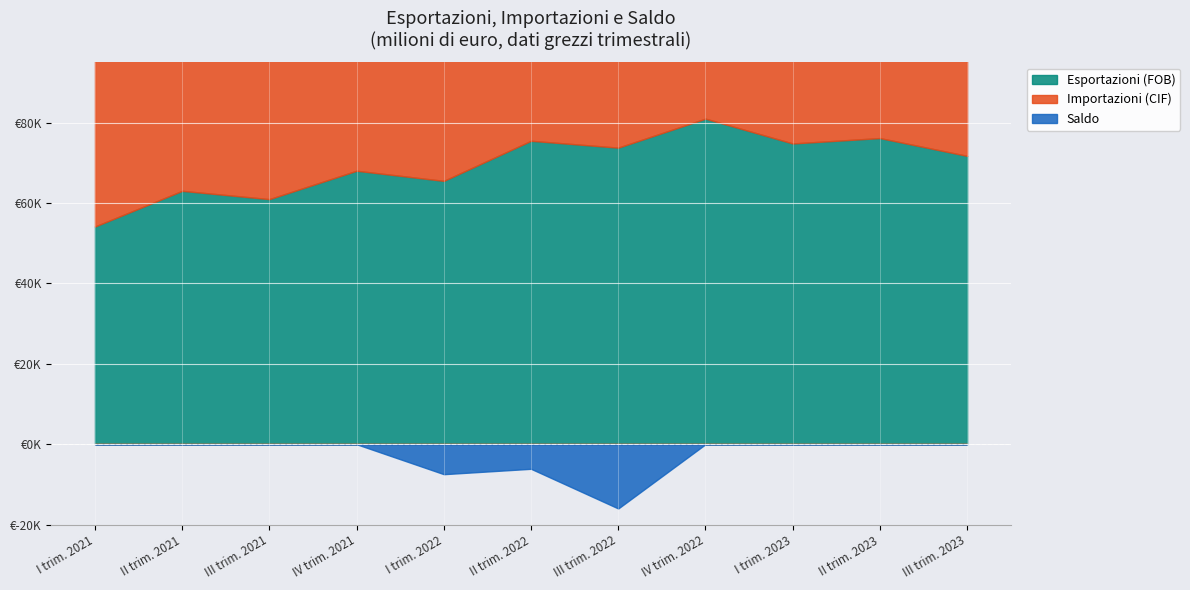

How many interior local peaks does the Saldo series have?

3